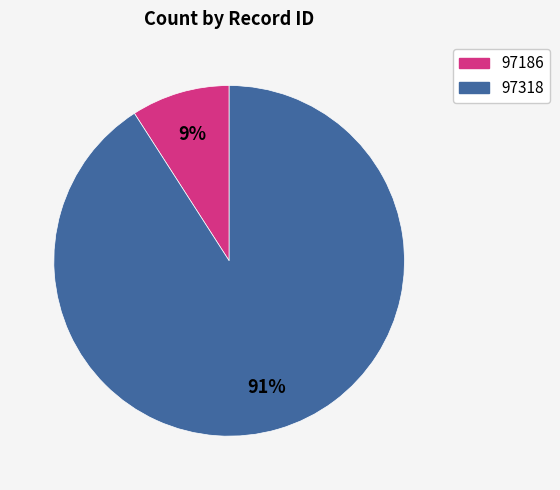

To the nearest percent, what is the combined percentage of 97186 and 97318?

100%